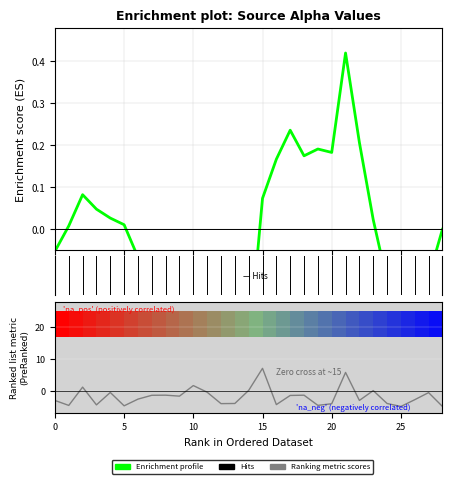

Which has a higher value, 12 or 20?

20